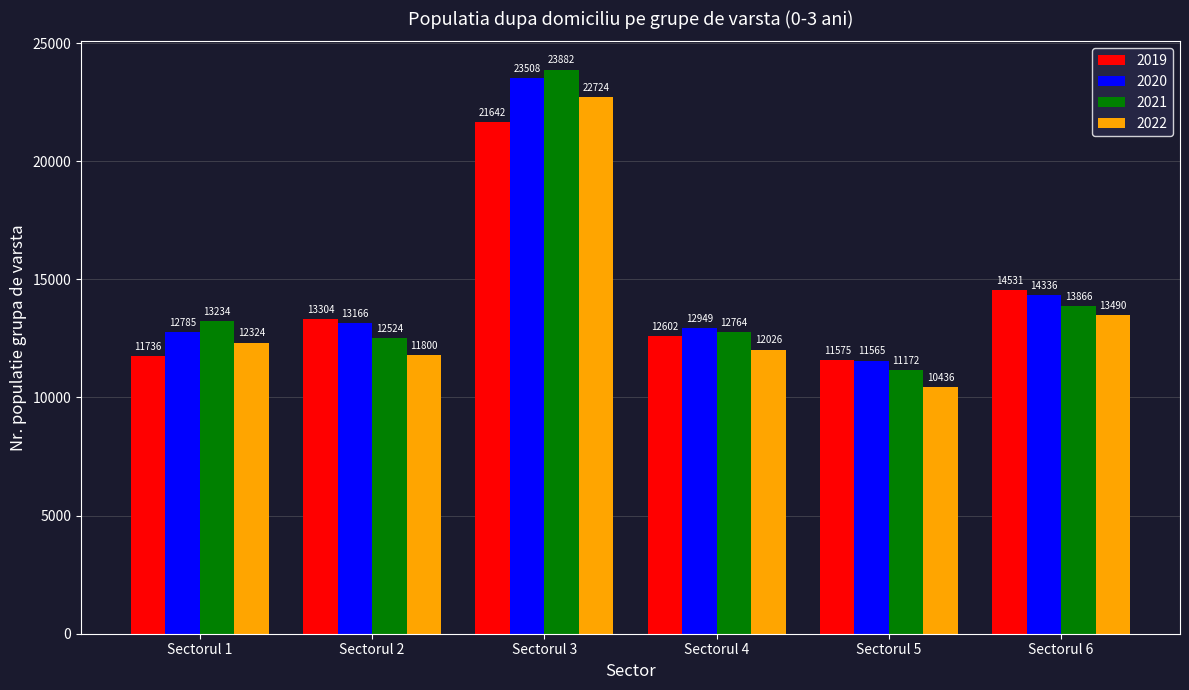

Are the bars grouped side by side (vs. stacked)?

Yes